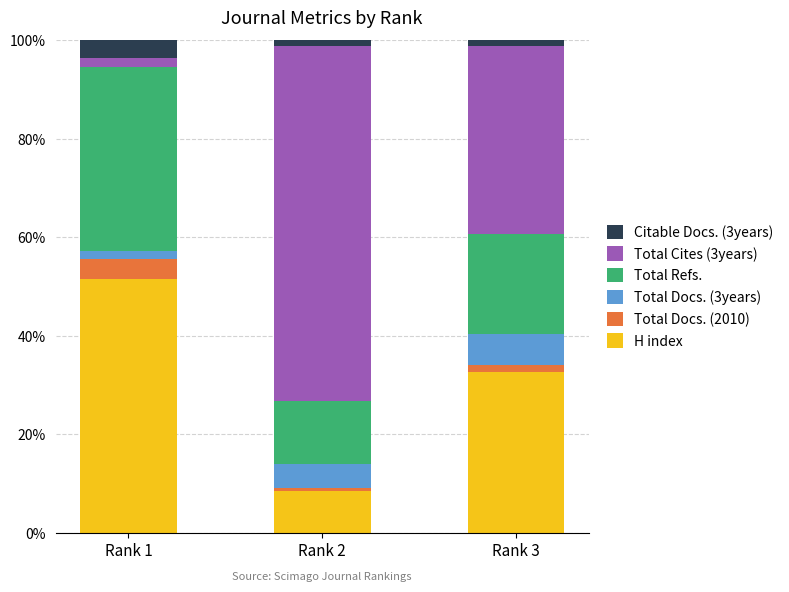

Which category has the highest value in the H index series?

Rank 1